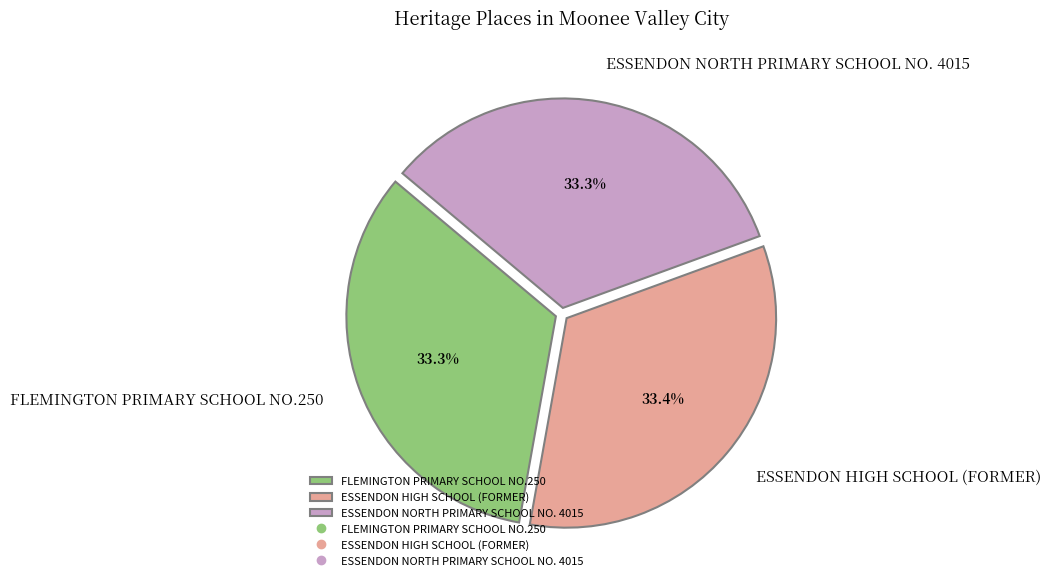

To the nearest percent, what is the average slice percentage?

33%